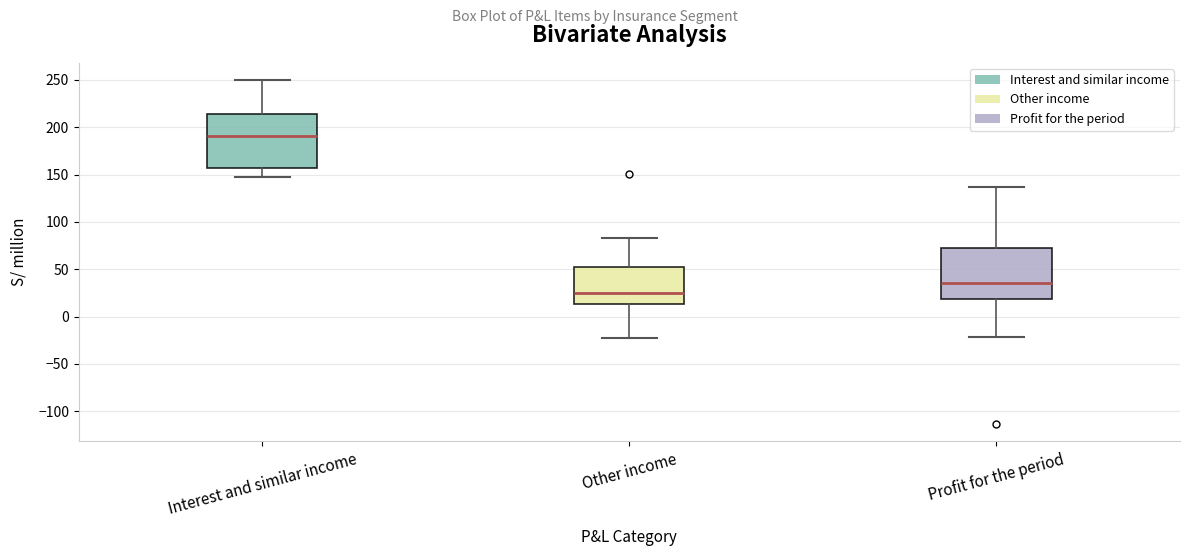

Which box's median line is the lowest?

Other income